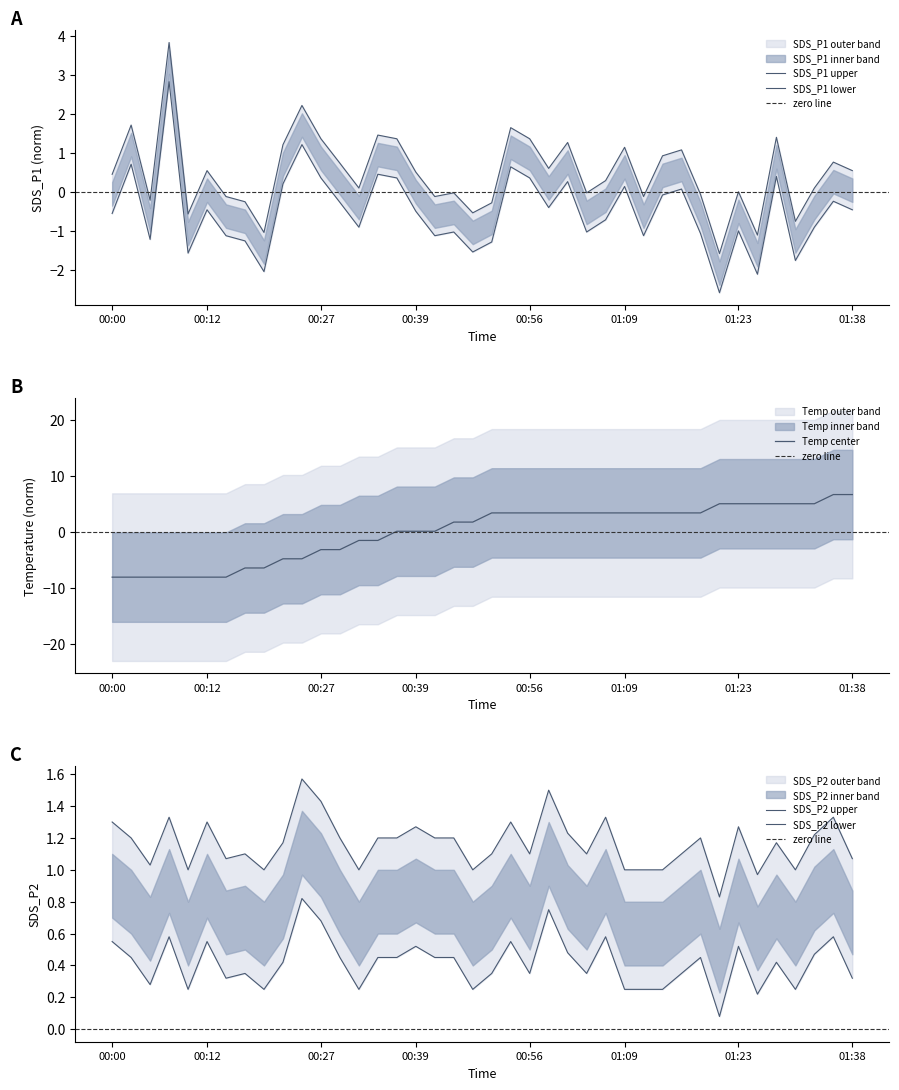

At which label is SDS_P2 closest to 1?

4